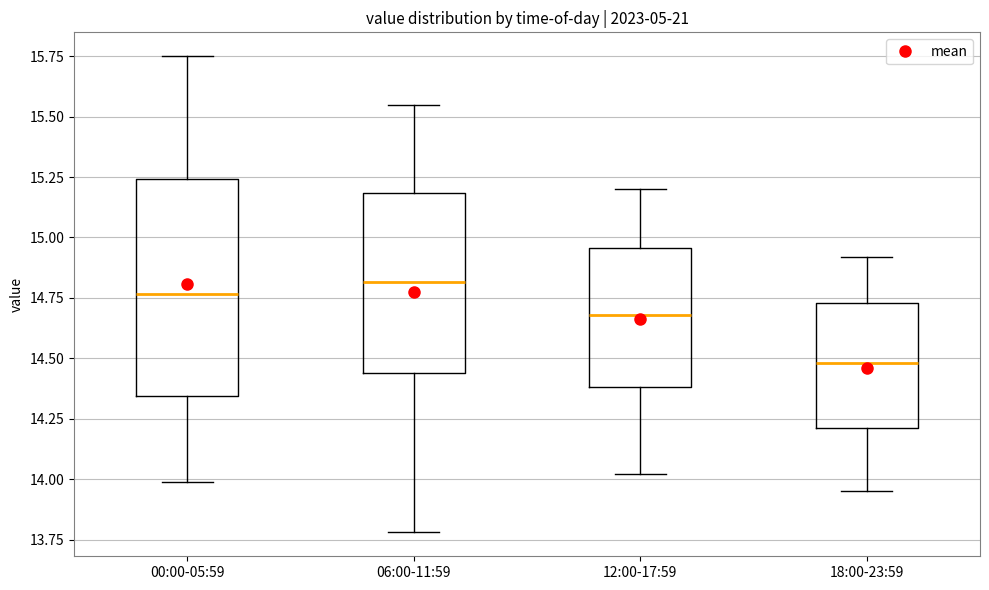

Reading left to right, transcribe this box plot: for each box, give where its median line is, the range the box spans, and where its two whiskers end, as read against the y-axis. The values are not printed on the chart, so give them approximately, as read against the axis.

00:00-05:59: median 14.75, box 14.35 to 15.25, whiskers 14.00 to 15.75
06:00-11:59: median 14.80, box 14.45 to 15.20, whiskers 13.80 to 15.55
12:00-17:59: median 14.70, box 14.40 to 14.95, whiskers 14.00 to 15.20
18:00-23:59: median 14.50, box 14.20 to 14.75, whiskers 13.95 to 14.90